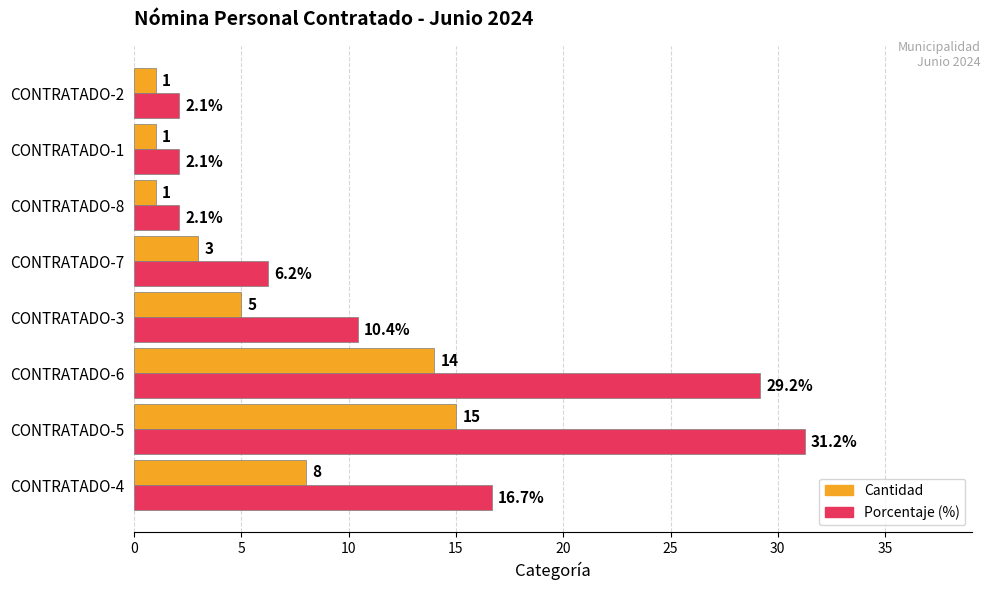

List the series in order of their overall mean, highest first.

Porcentaje (%), Cantidad